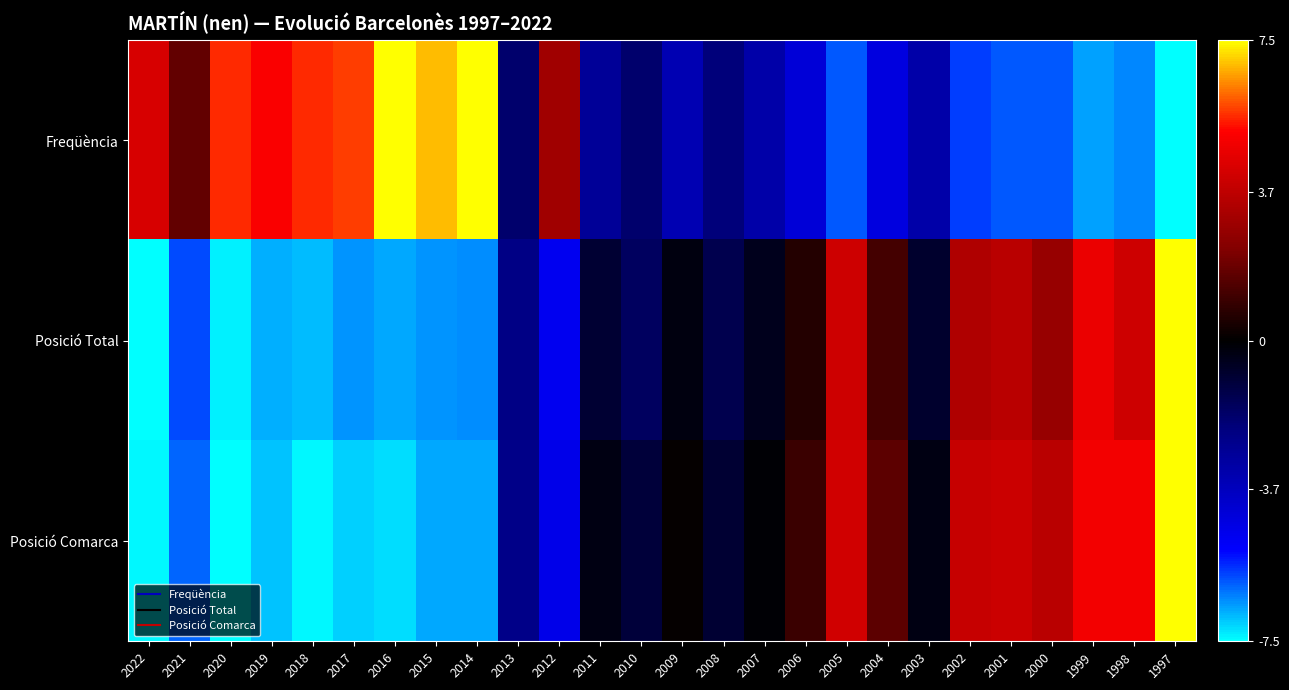

Which series has the widest spread of values?

Freqüència